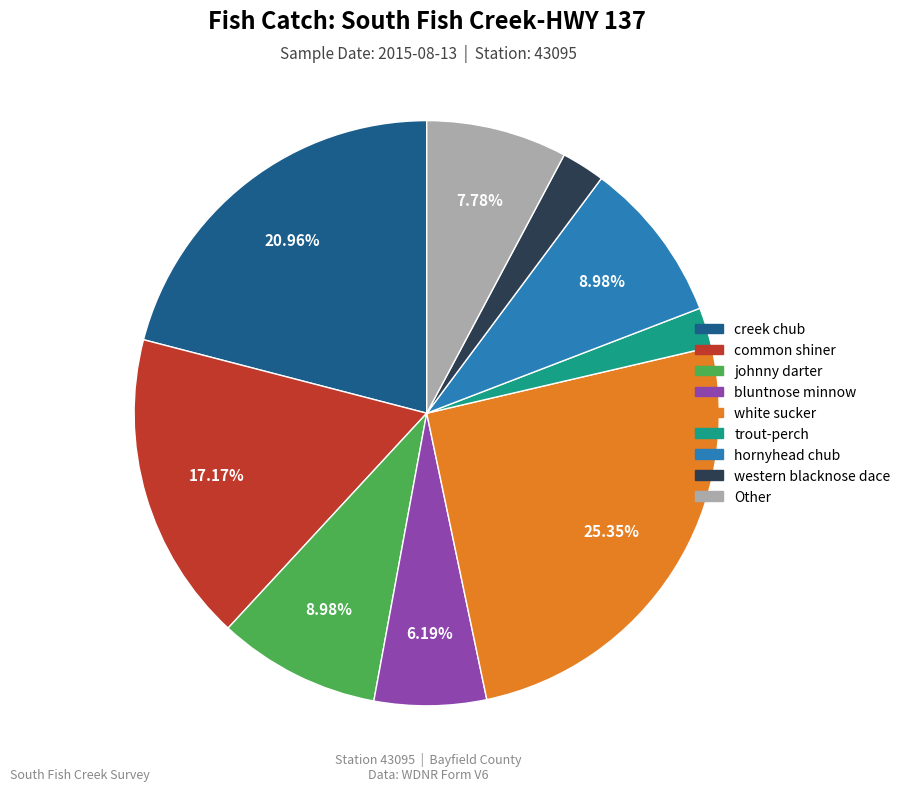

Is there a majority slice in this chart?

No